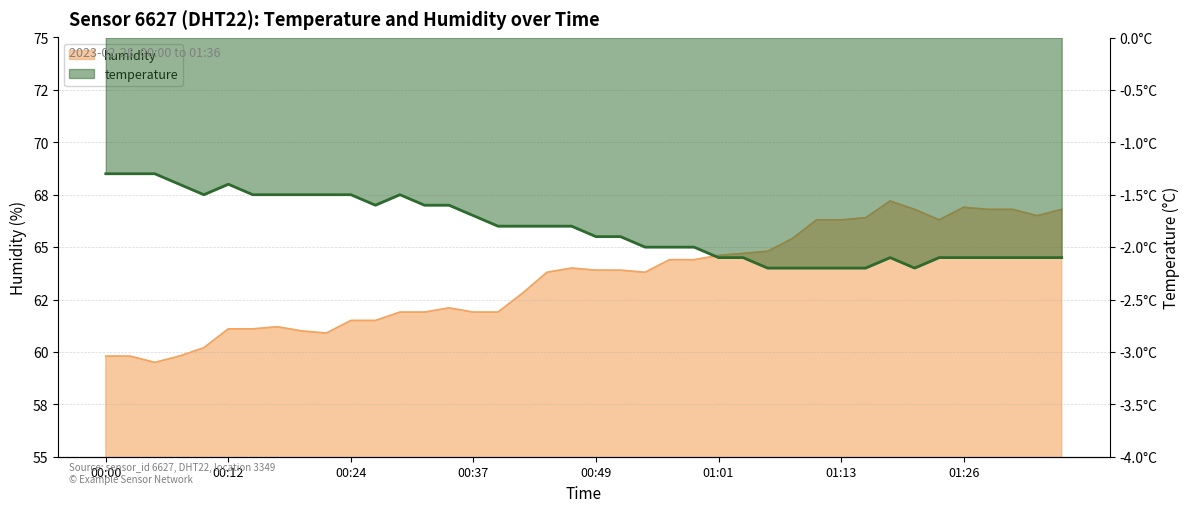

What is the sum of the humidity values at 01:28 and 00:39?

128.7